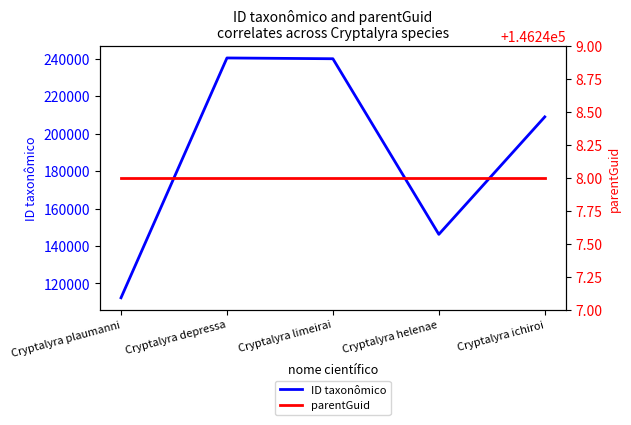

What are all the series names shown in the legend?

ID taxonômico, parentGuid